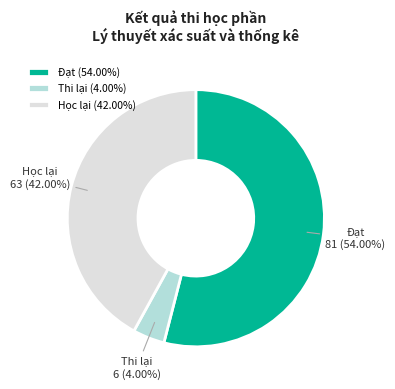

Between Thi lại and Đạt, which is larger?

Đạt